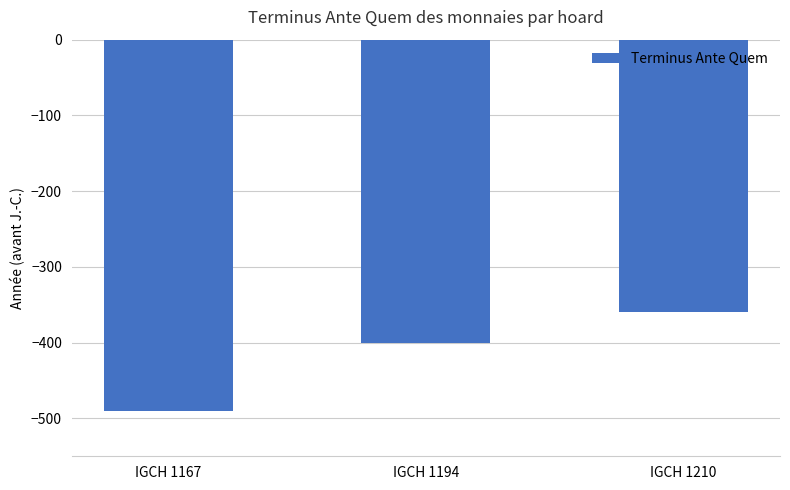

What value does the data have at IGCH 1167, to the nearest 10?

-490